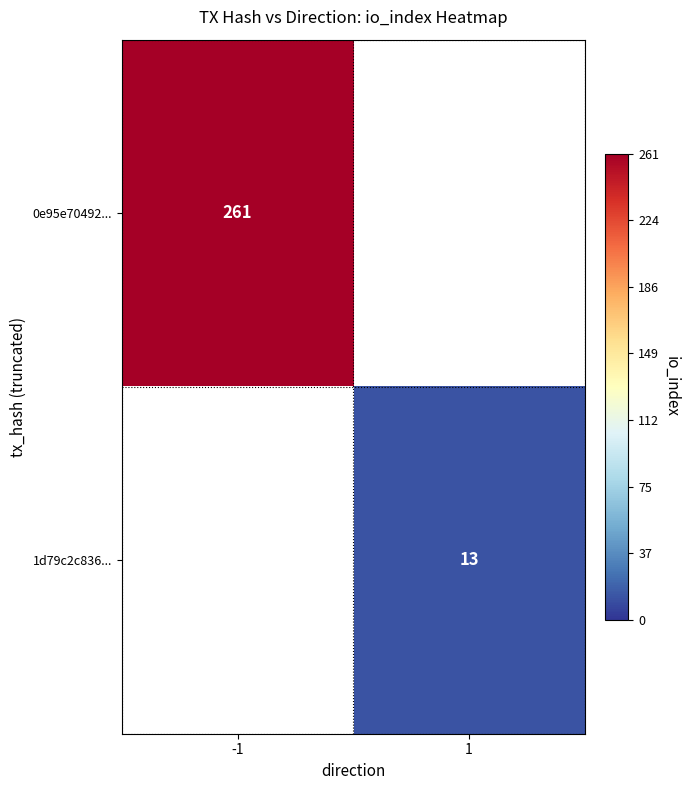

Is it true that 0e95e70492... equals 368 at -1?

False